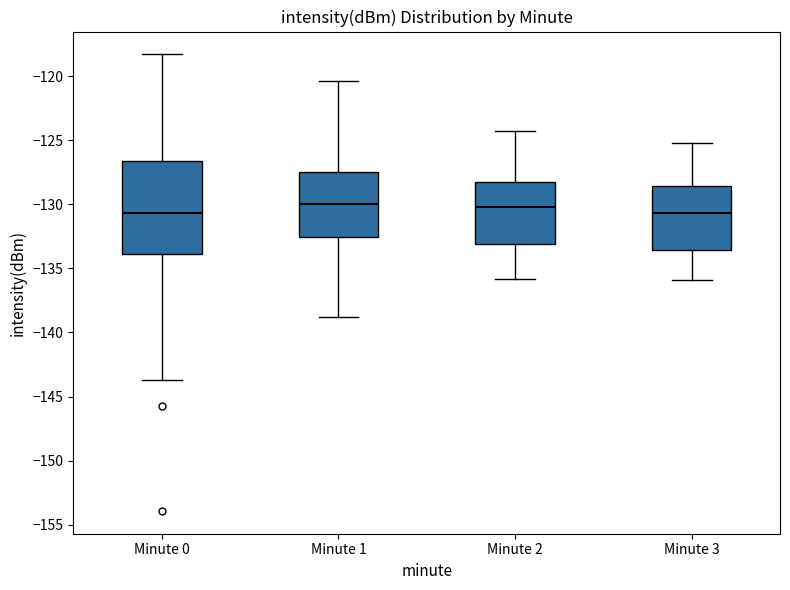

Reading left to right, transcribe this box plot: for each box, give where its median line is, the range the box spans, and where its two whiskers end, as read against the y-axis. The values are not printed on the chart, so give them approximately, as read against the axis.

Minute 0: median -130.5, box -134.0 to -126.5, whiskers -143.5 to -118.5
Minute 1: median -130.0, box -132.5 to -127.5, whiskers -139.0 to -120.5
Minute 2: median -130.0, box -133.0 to -128.5, whiskers -136.0 to -124.5
Minute 3: median -130.5, box -133.5 to -128.5, whiskers -136.0 to -125.0